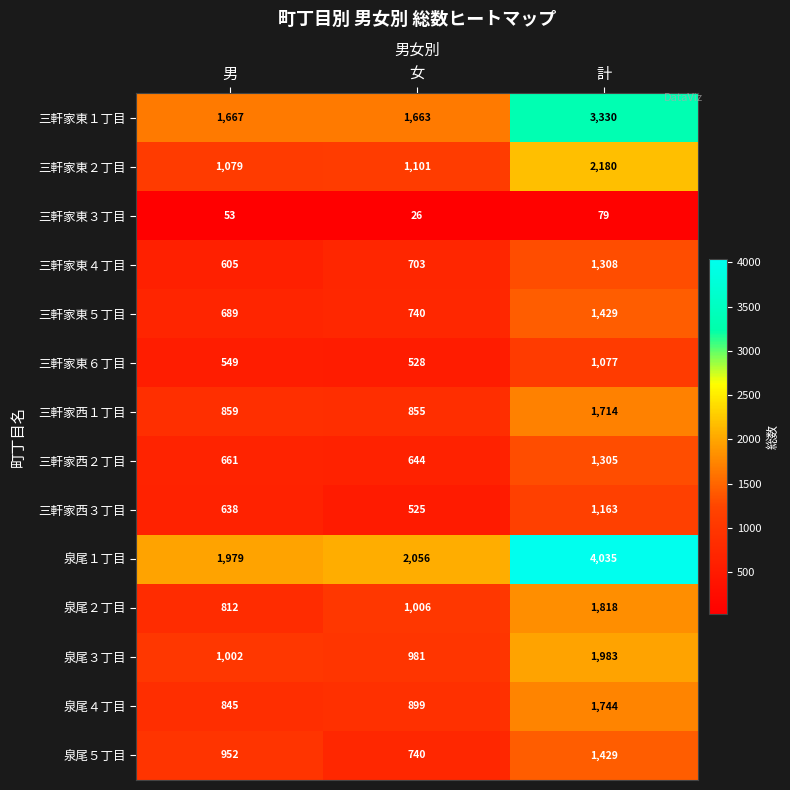

What is the spread (max minus min) of values at 計?

3956